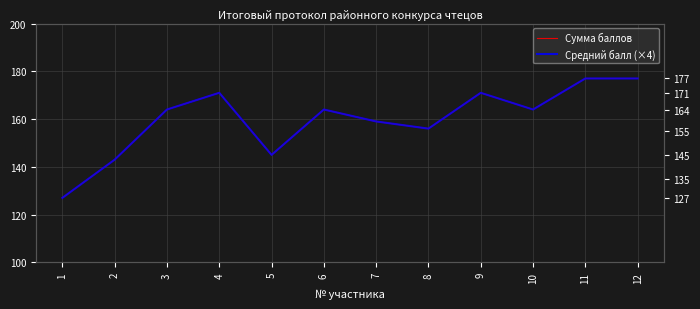

What is the smallest value displayed?

127